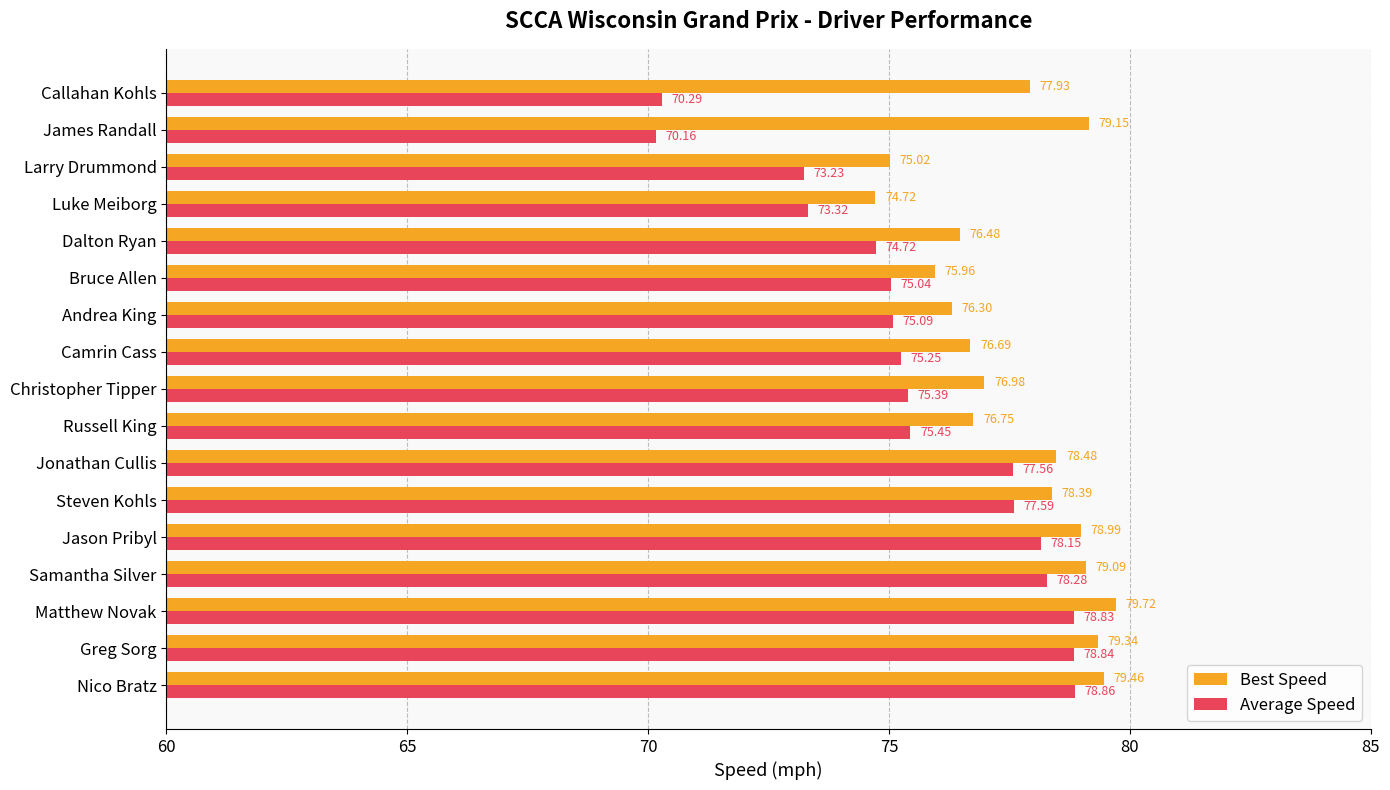

List the series in order of their peak value, highest first.

Best Speed, Average Speed